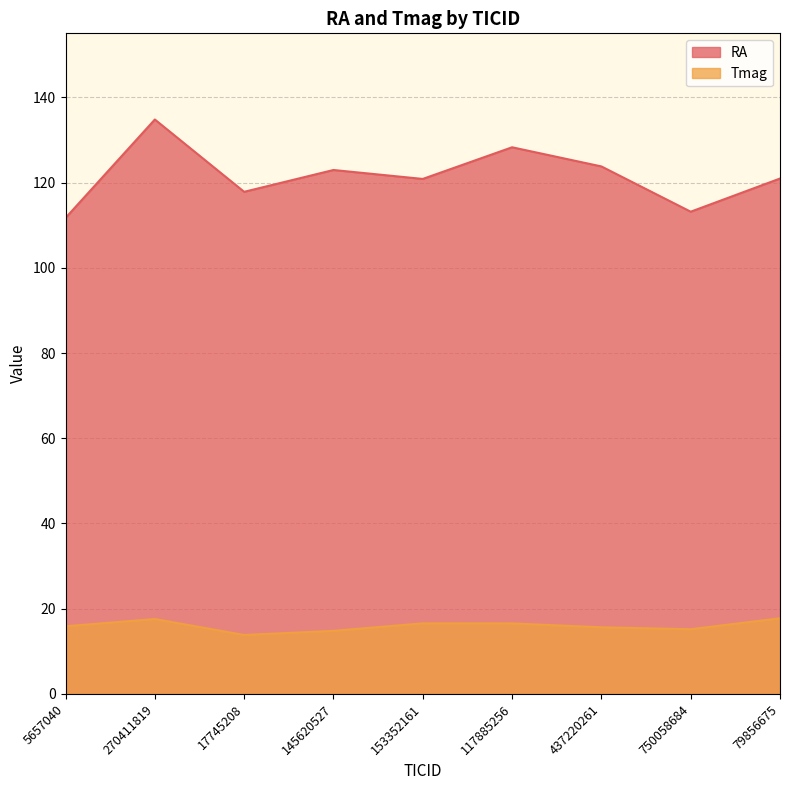

What is the difference between the RA values at 750058684 and 437220261?

10.6